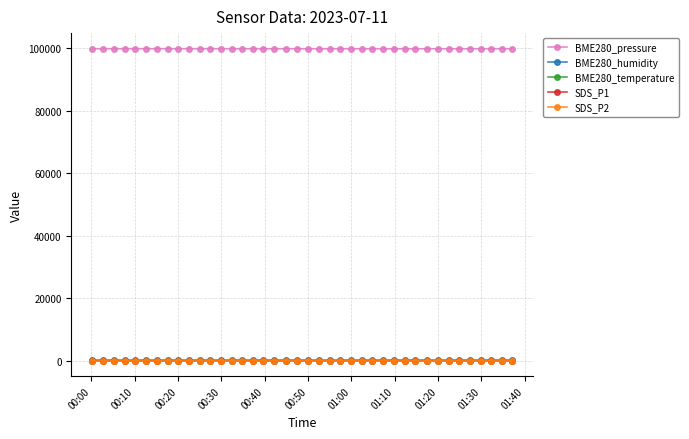

True or false: BME280_temperature and BME280_pressure cross at least once.

False